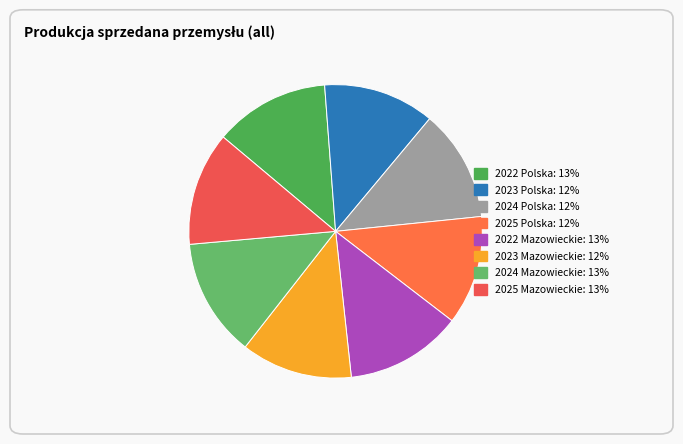

How many slices are in this pie chart?

8